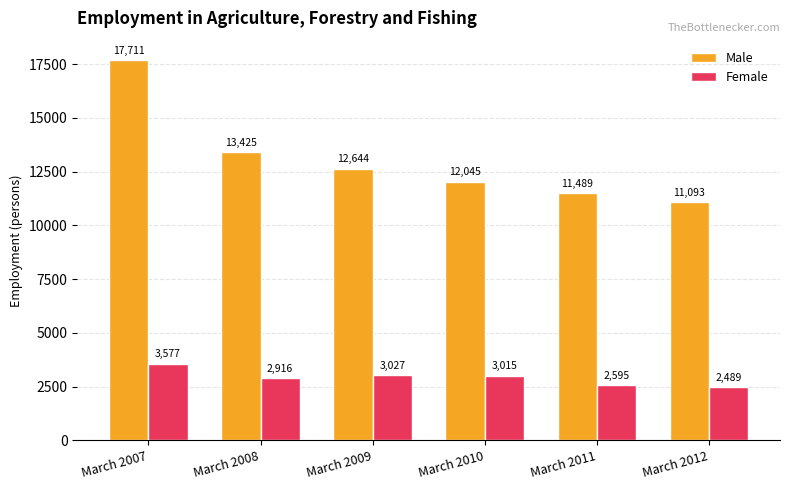

Where does the Male series first go above 12644?

March 2007